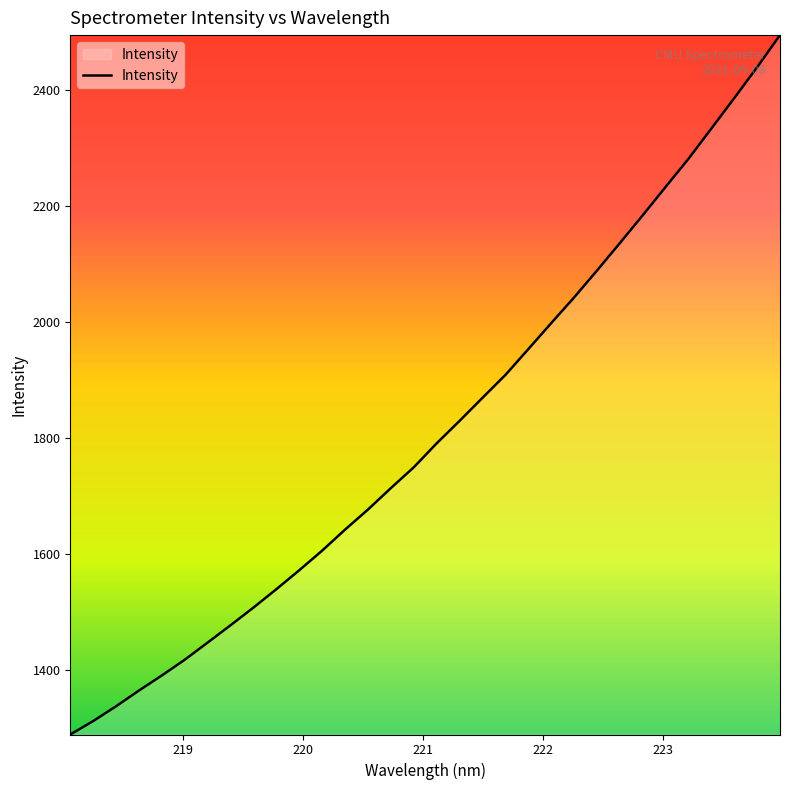

What is the difference between the maximum and minimum values?

1207.6